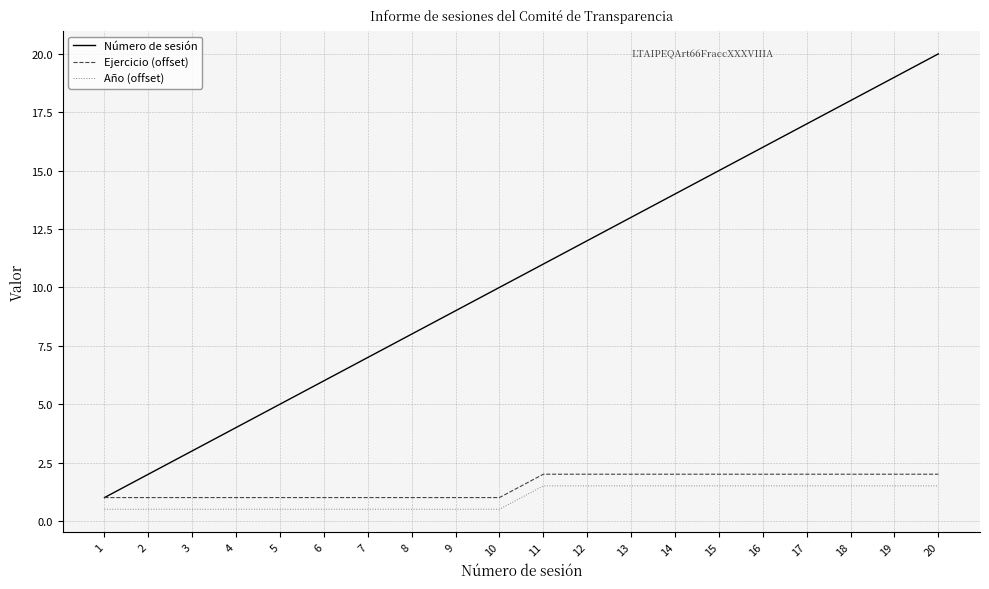

What is the highest value of the Número de sesión series?

20.0